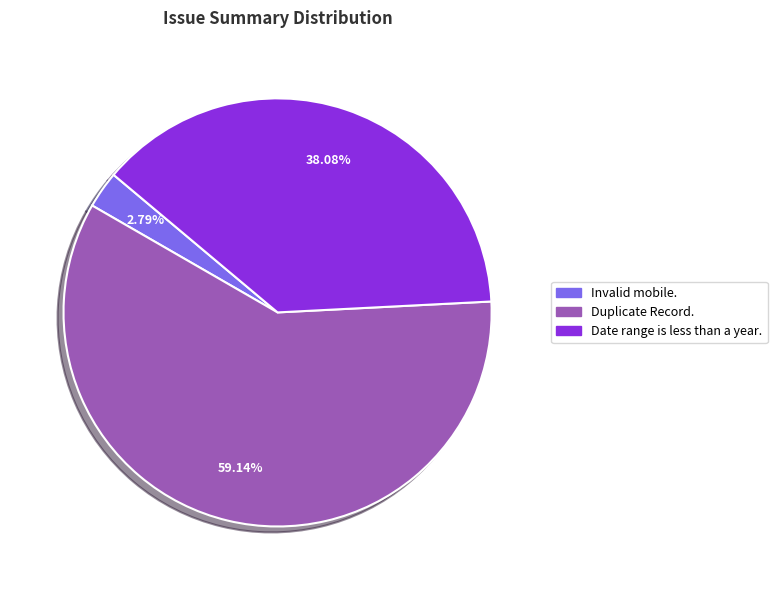

How many slices are in this pie chart?

3